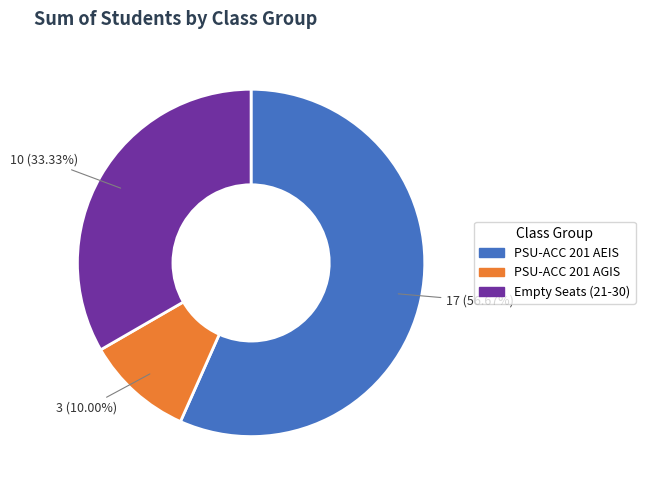

Rank the categories by value from lowest to highest.

PSU-ACC 201 AGIS, Empty Seats (21-30), PSU-ACC 201 AEIS